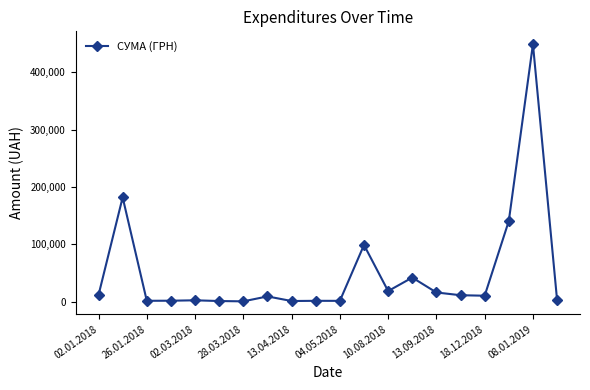

What is the maximum value shown in the chart?

448922.8